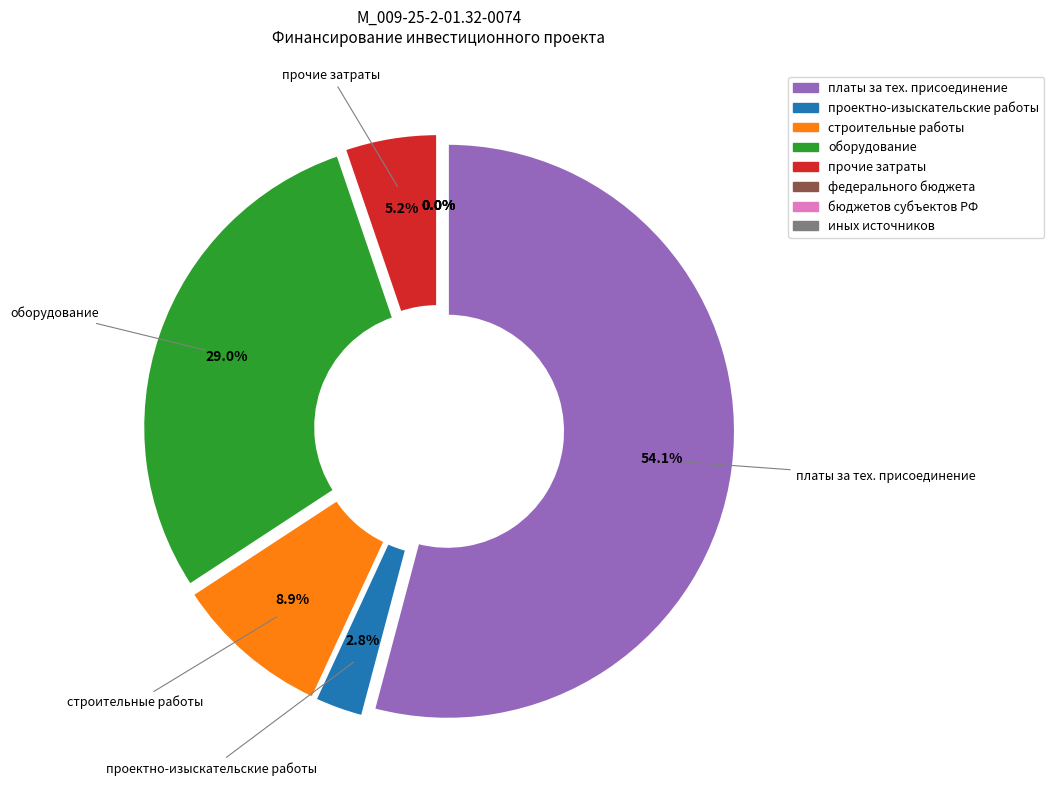

What is the change in value from платы за технологическое присоединение to проектно-изыскательские работы?

-34169520